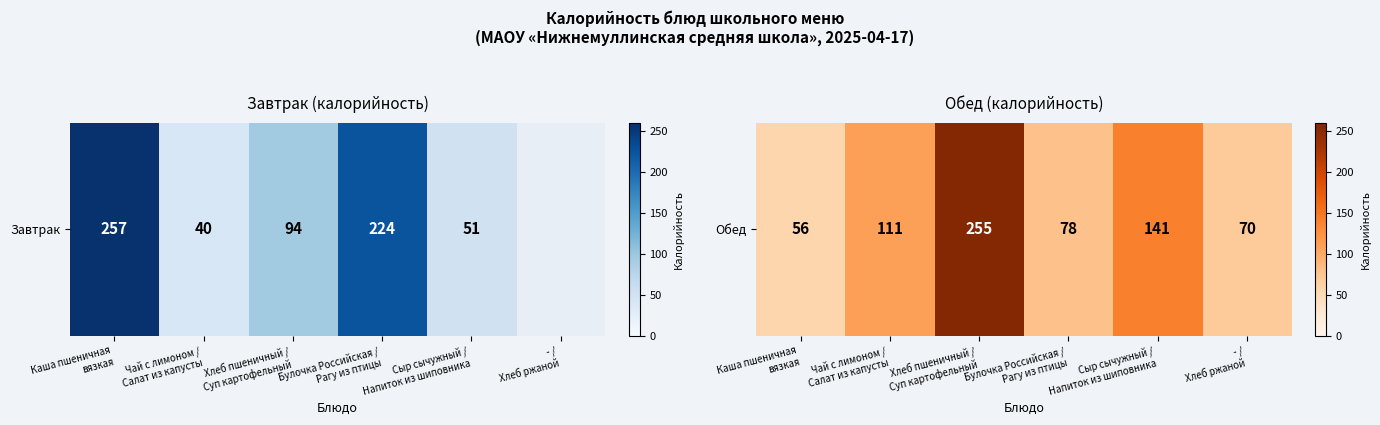

True or false: the data shows 78 at Булочка Российская /
Рагу из птицы.

True